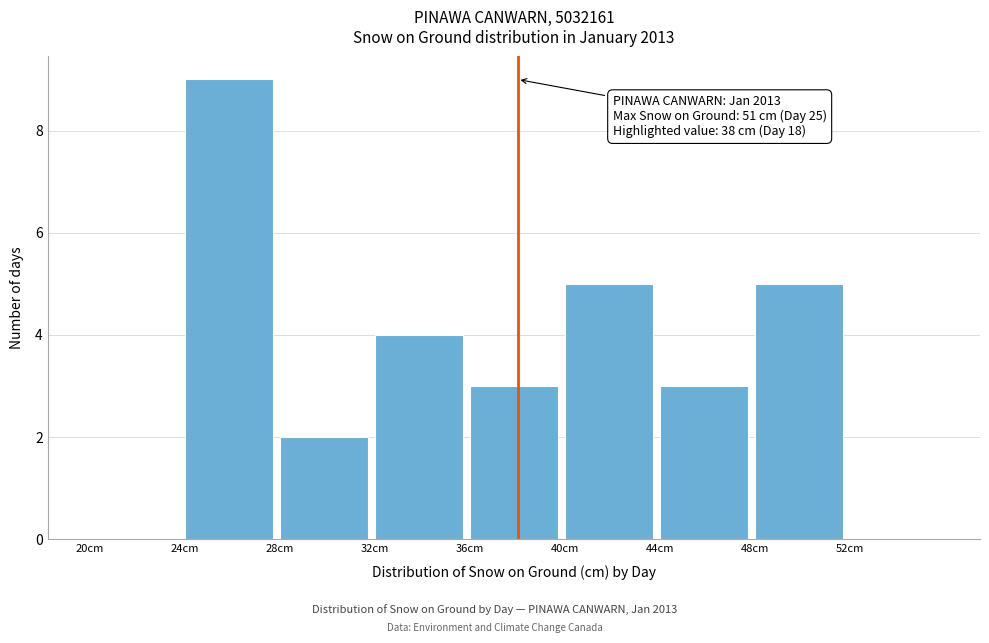

Which range on the x-axis has the tallest bar?

24 to 28